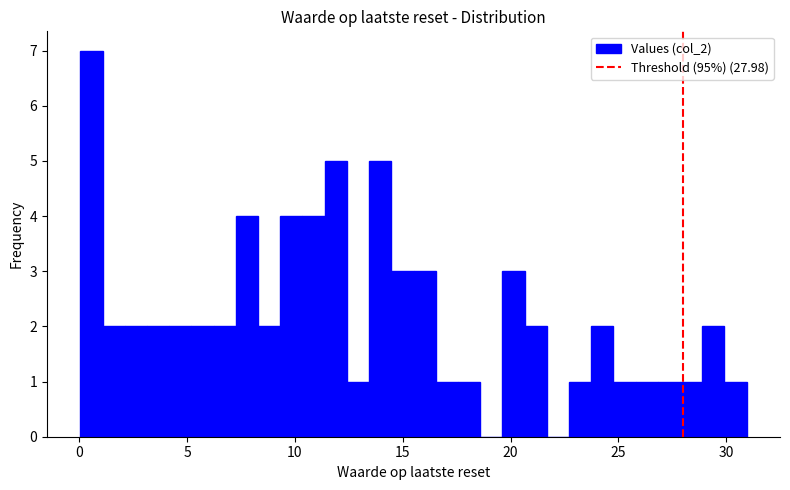

Read against the x-axis, roughly where is the centre of the tallest bar?

0.5